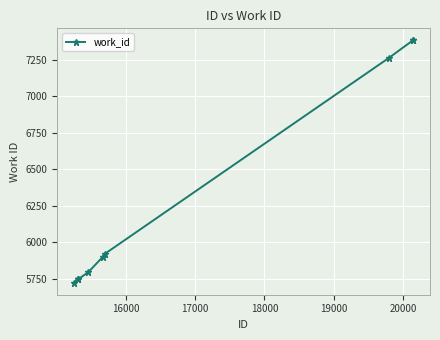

What is the value of the 1st point from the left?

5724